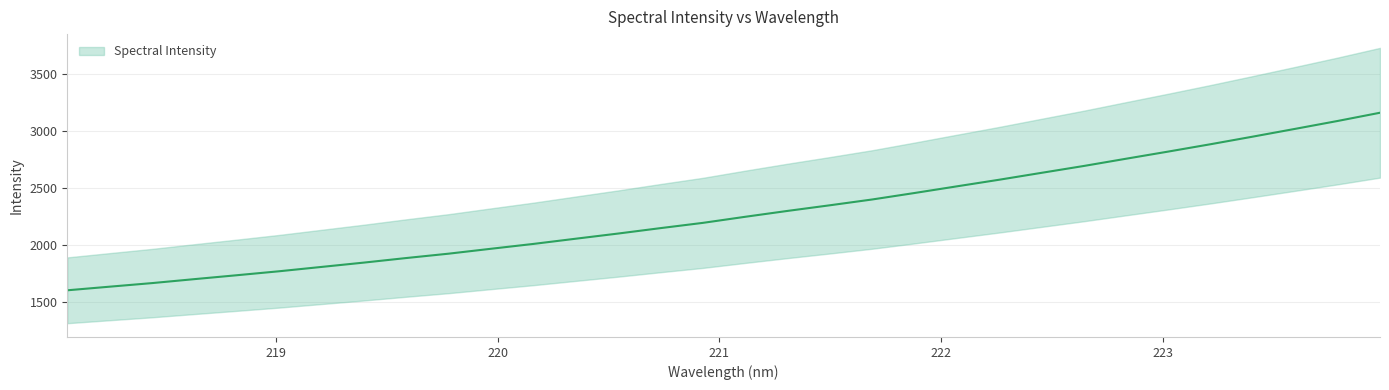

Reading right to left, transcribe all the data shown in this chart.

3160.9	3088.9	3020.0	2951.9	2885.2	2820.7	2757.7	2694.2	2633.9	2573.4	2515.4	2457.0	2400.2	2349.3	2299.9	2248.3	2195.0	2148.9	2101.4	2056.1	2010.4	1968.0	1924.9	1886.6	1846.6	1808.6	1770.6	1735.7	1701.5	1666.7	1635.3	1603.6